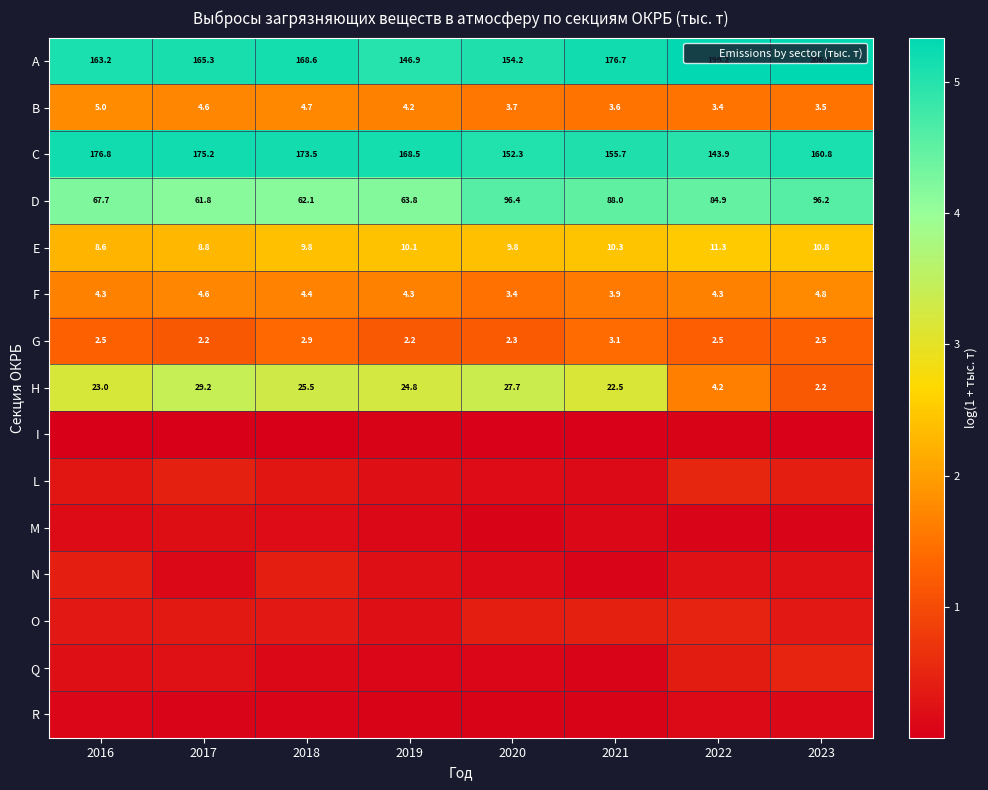

At which category does the chart reach its peak across all series?

2023